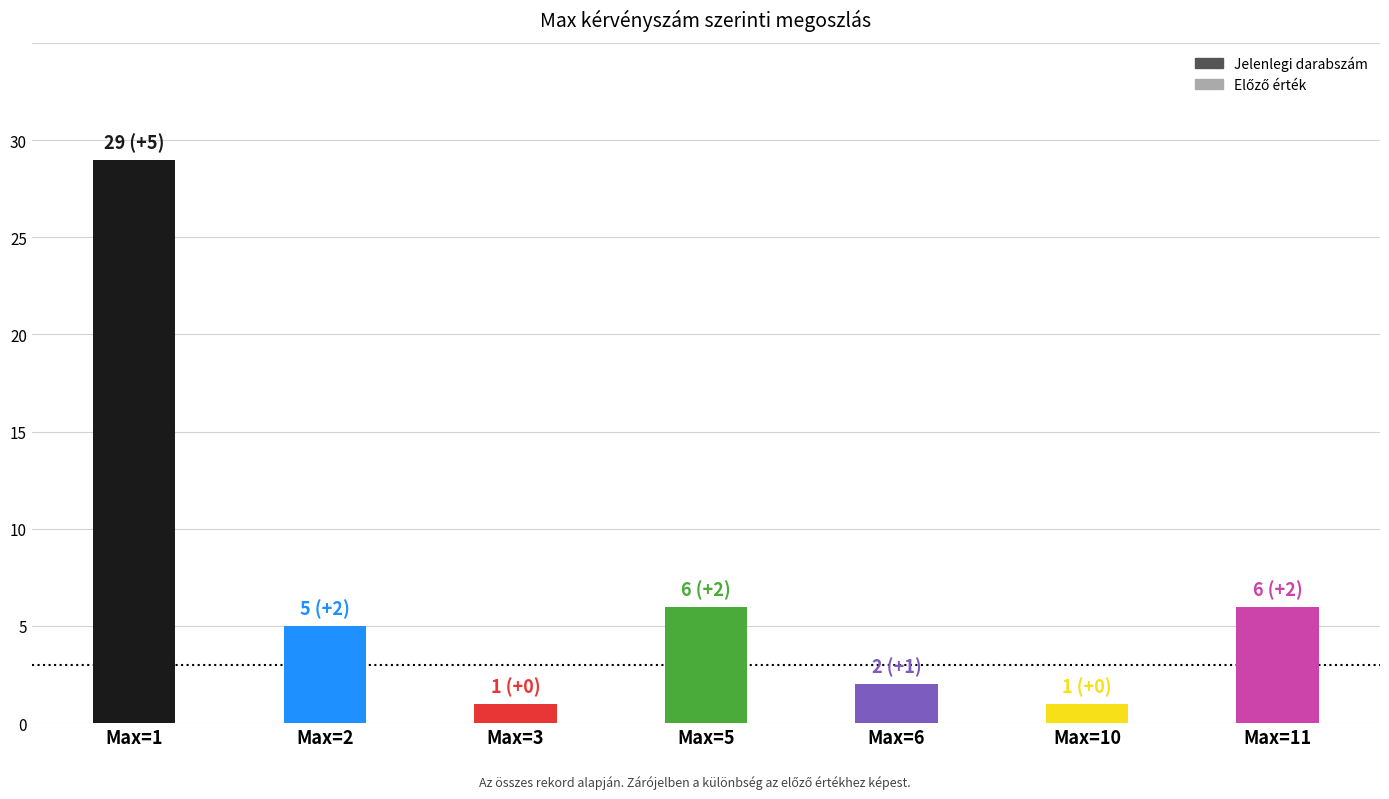

List the labels in order of Previous value, largest first.

Max=1, Max=5, Max=11, Max=2, Max=3, Max=6, Max=10